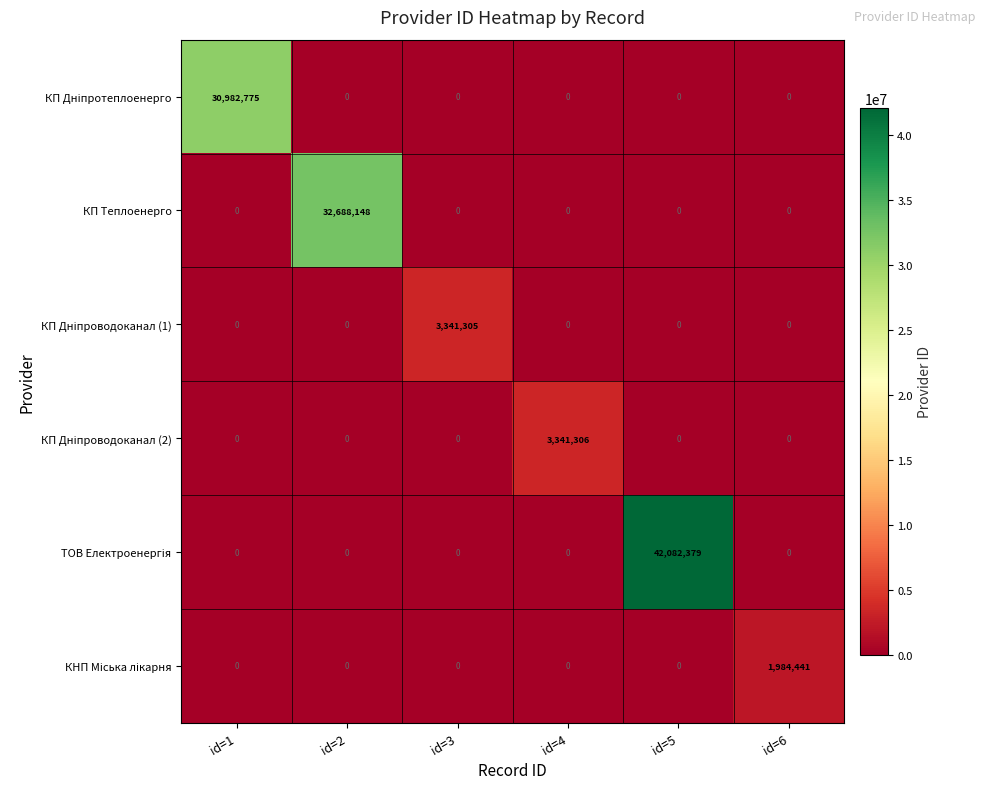

What is the greatest value displayed?

42082379